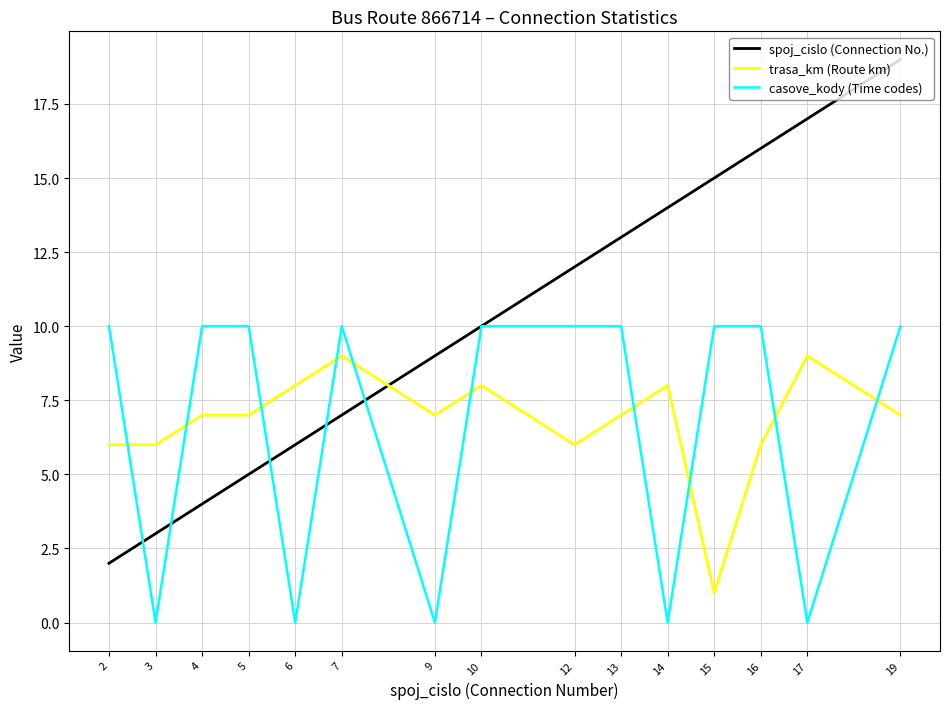

At which category is the sum across all series the highest?

19